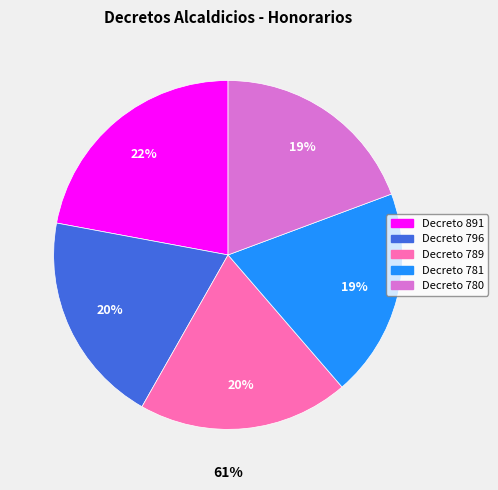

Is there a majority slice in this chart?

No